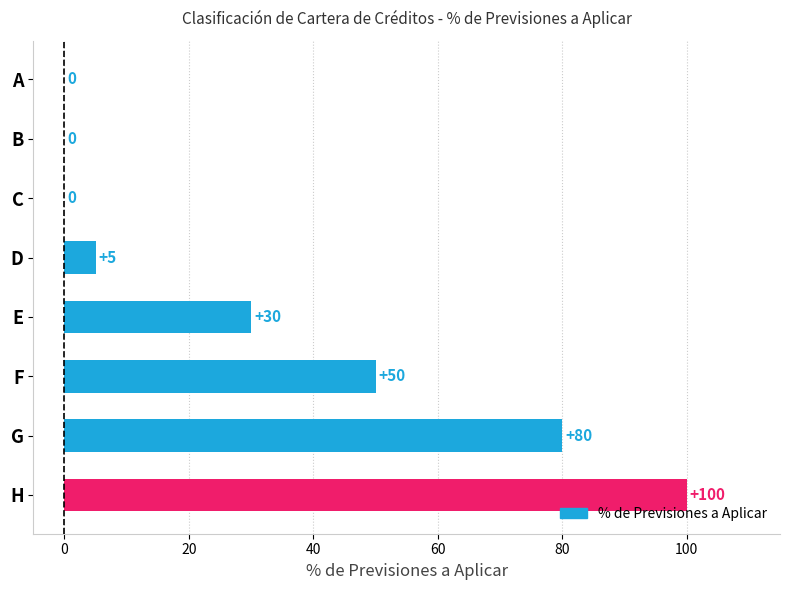

The value at H is 134. True or false?

False